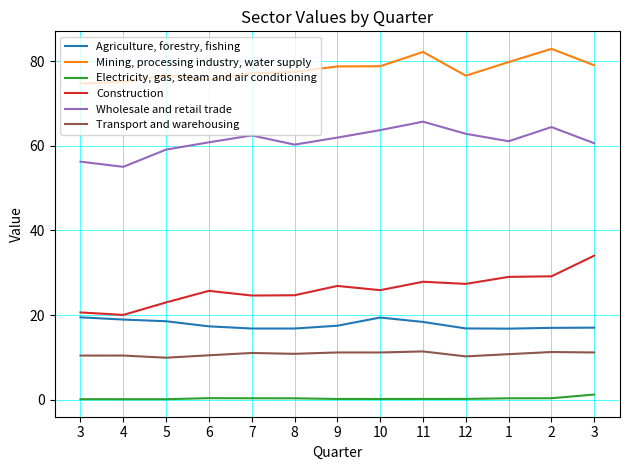

What is the maximum value for Electricity, gas, steam and air conditioning?

1.2